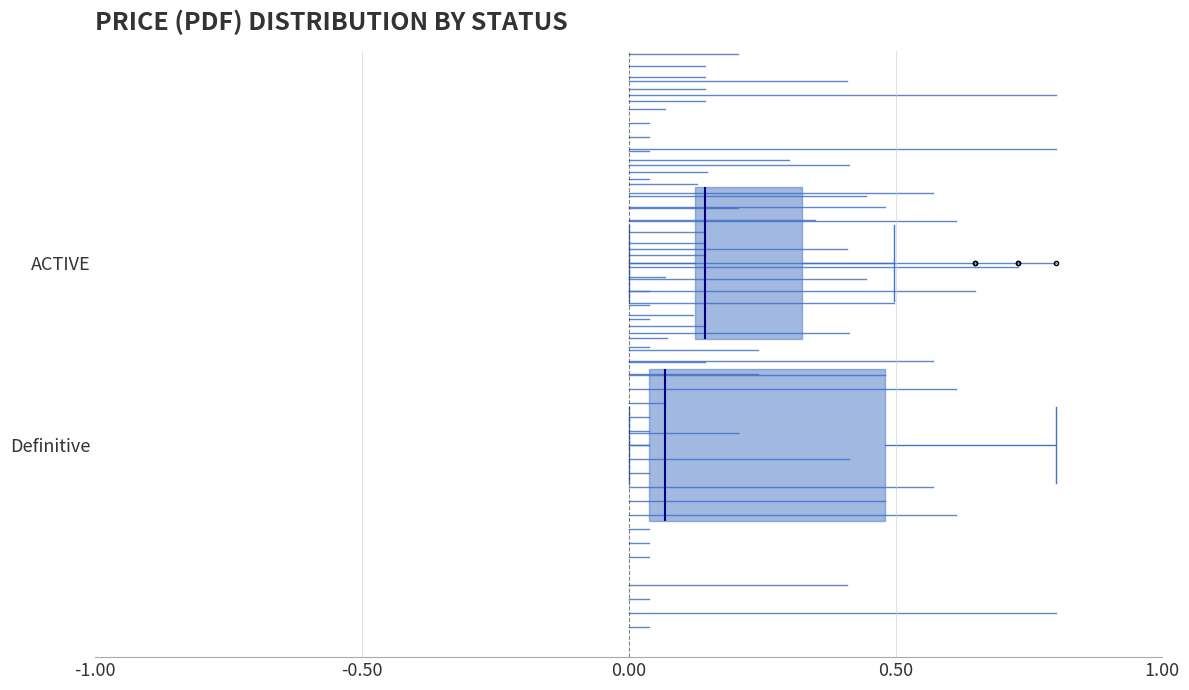

Which box is the widest, from its left edge to its right edge?

Definitive